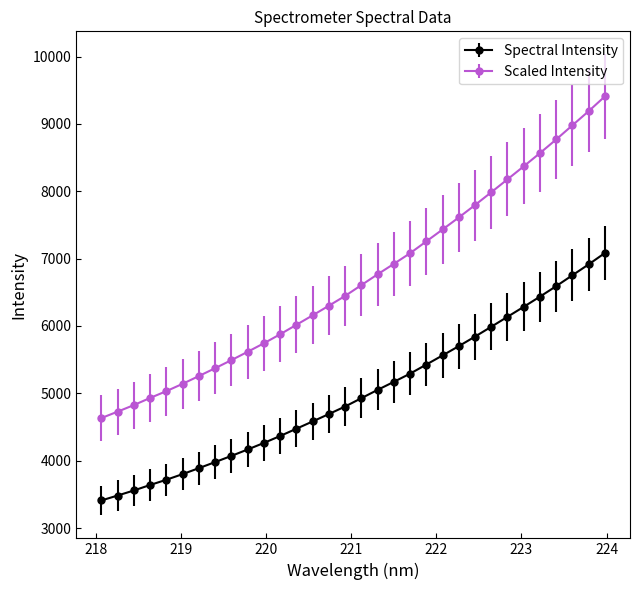

What is the minimum value shown in the chart?

3410.2